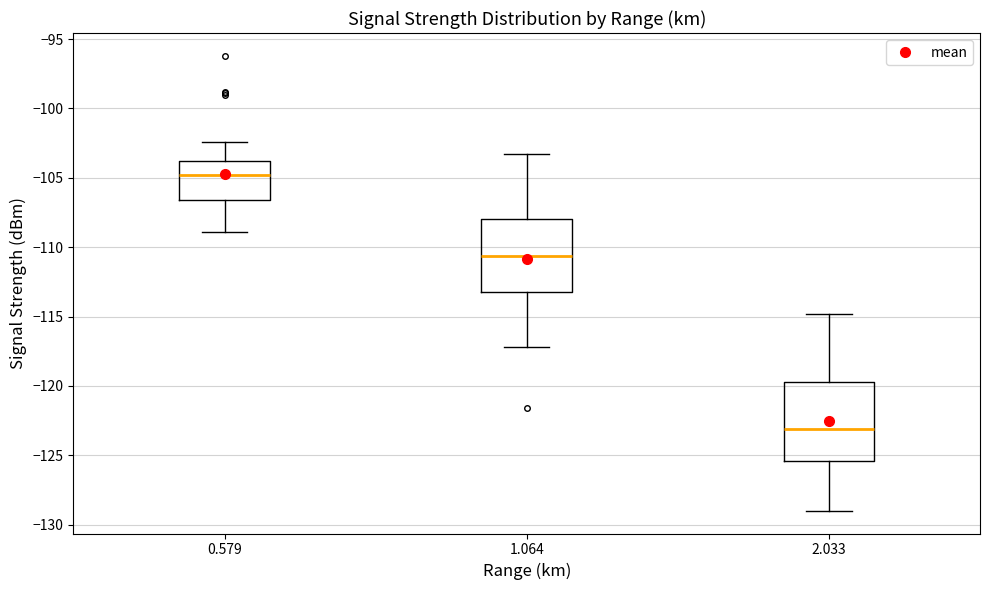

Which box is the tallest, from its lower edge to its upper edge?

2.033